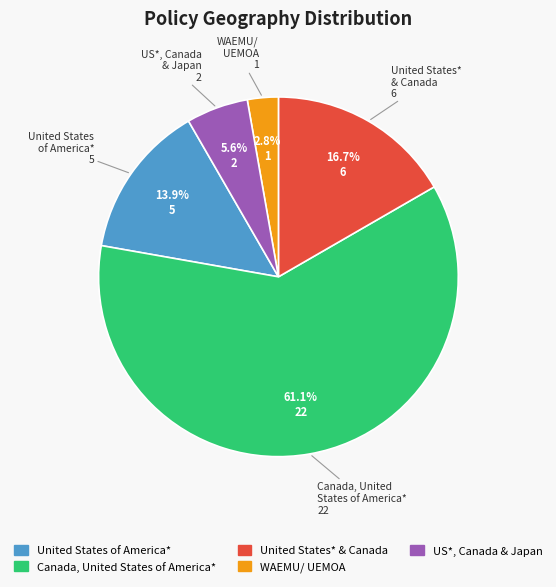

Is there any slice that represents more than half of the pie?

Yes